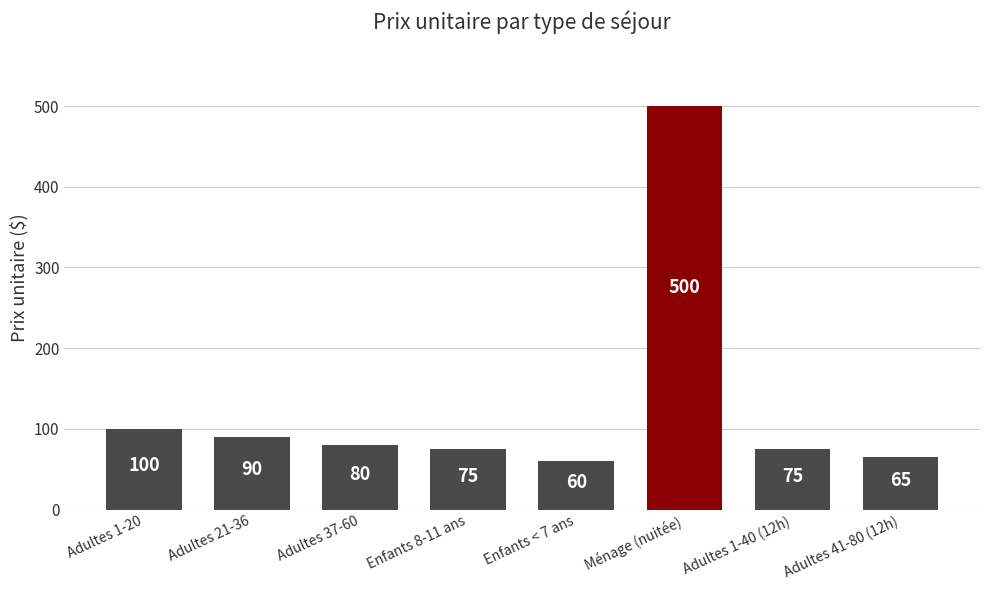

What is the label of the 6th bar from the left?

Ménage (nuitée)